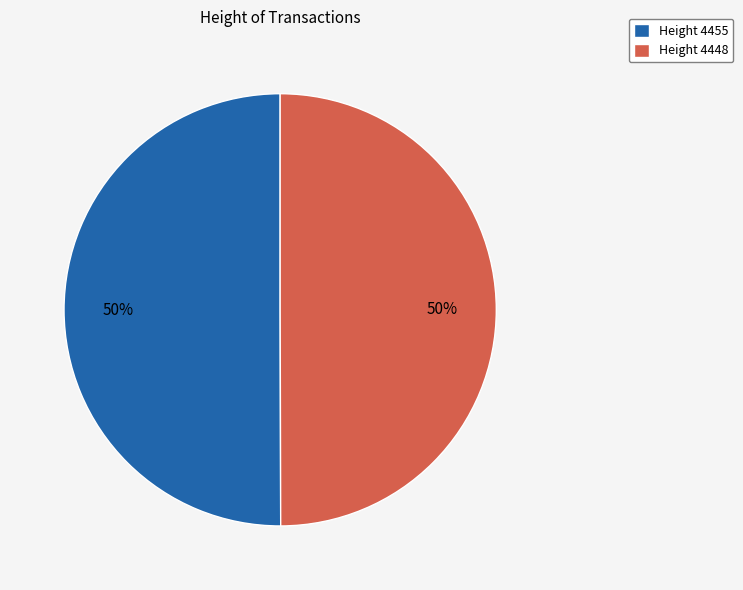

What is the ratio of the value at Height 4448 to the value at Height 4455?

1.0